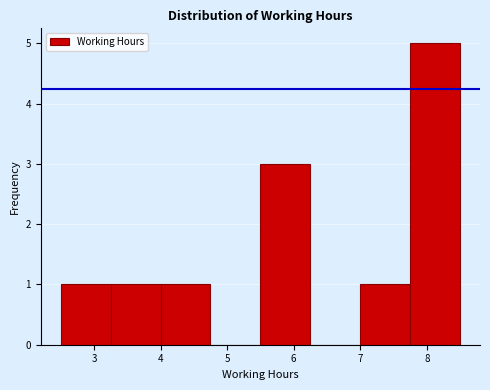

Reading left to right, list every bar in this chart as the range it spans on the x-axis followed by its height. Neither the bar edges nor the heights are printed on the chart, so give them approximately, as read against the axes.

2.50 to 3.25: 1
3.25 to 4.00: 1
4.00 to 4.75: 1
4.75 to 5.50: 0
5.50 to 6.25: 3
6.25 to 7.00: 0
7.00 to 7.75: 1
7.75 to 8.50: 5